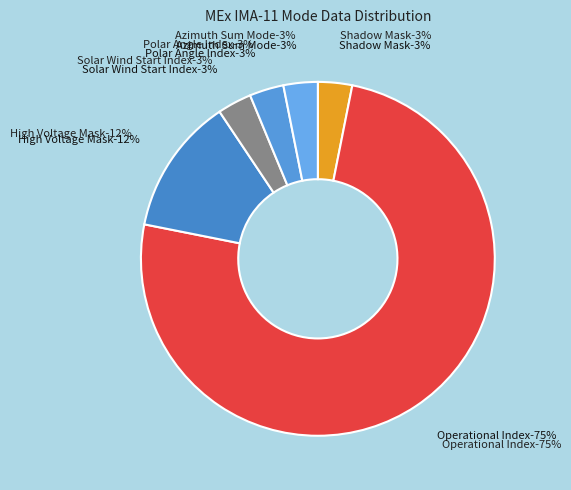

To the nearest percent, what is the average slice percentage?

17%